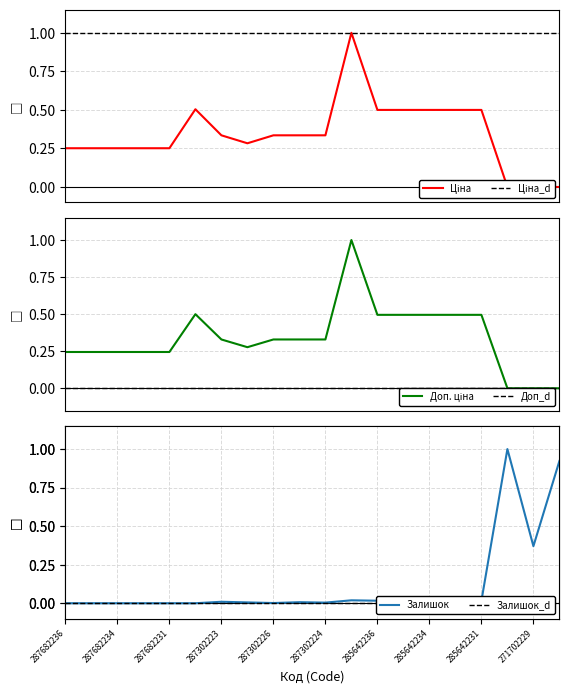

What is the difference between the maximum and minimum values in the Залишок series?

1.0